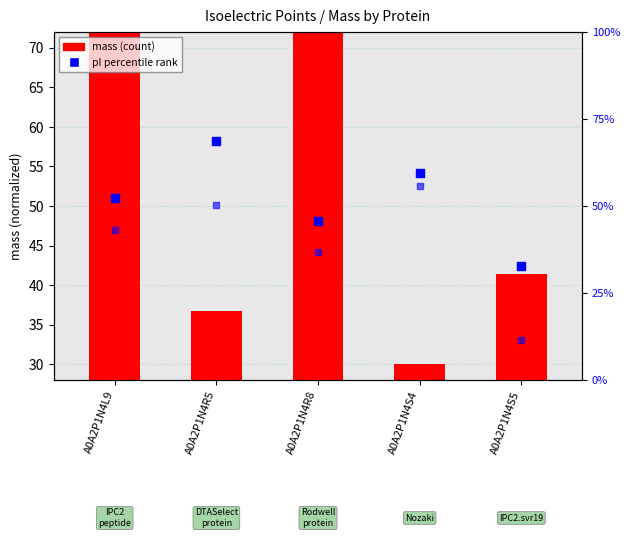

At which category is the sum across all series the highest?

A0A2P1N4L9